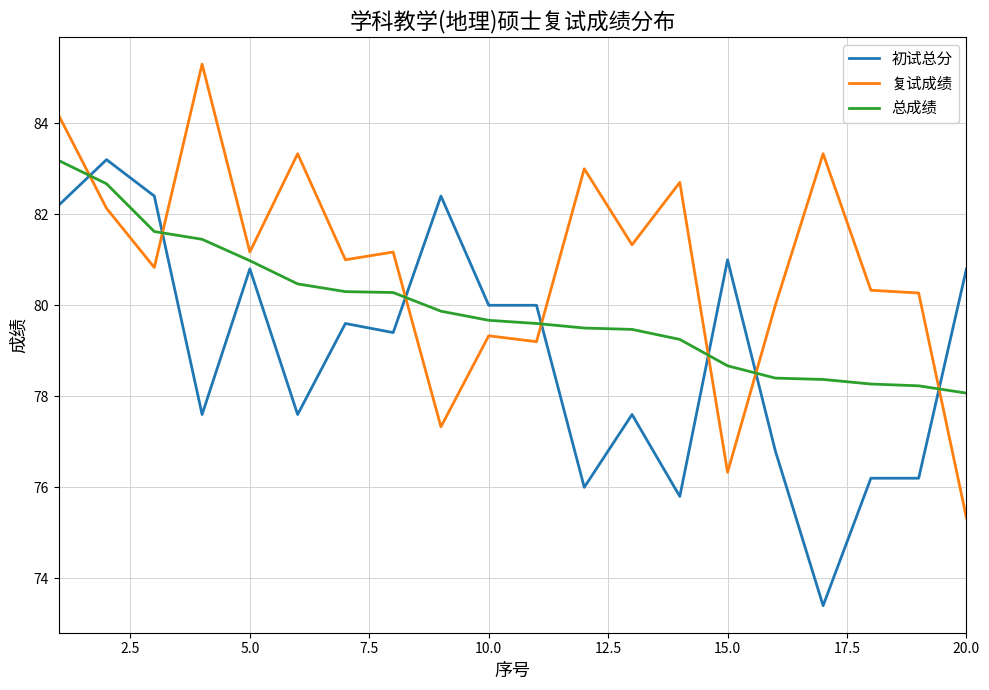

What is the difference between the maximum and minimum values in the 总成绩 series?

5.1